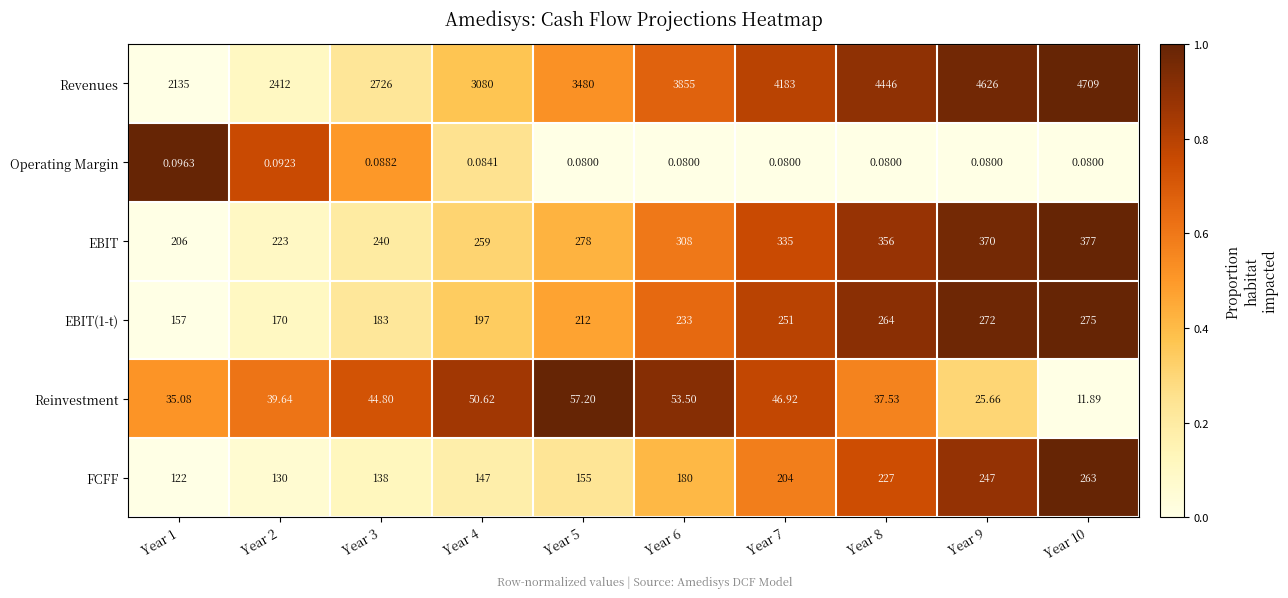

Which series has the largest range (max minus min)?

Revenues